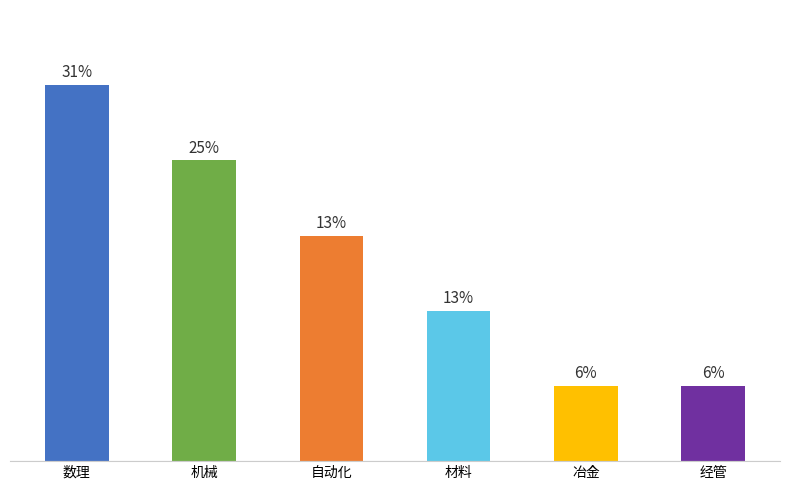

The value at 冶金 is 2. True or false?

False